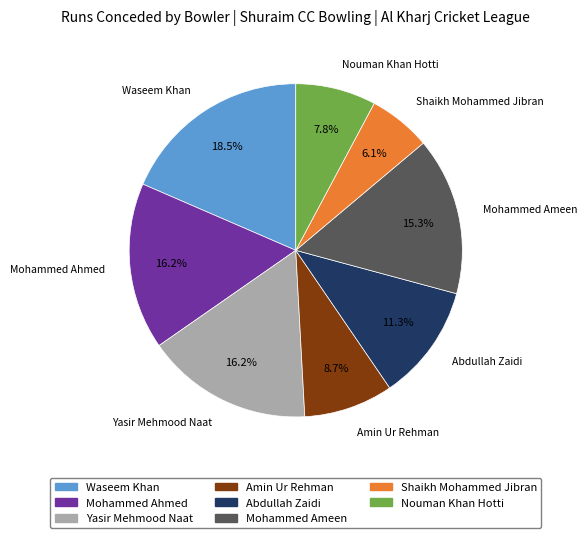

Which slice is the largest?

Waseem Khan